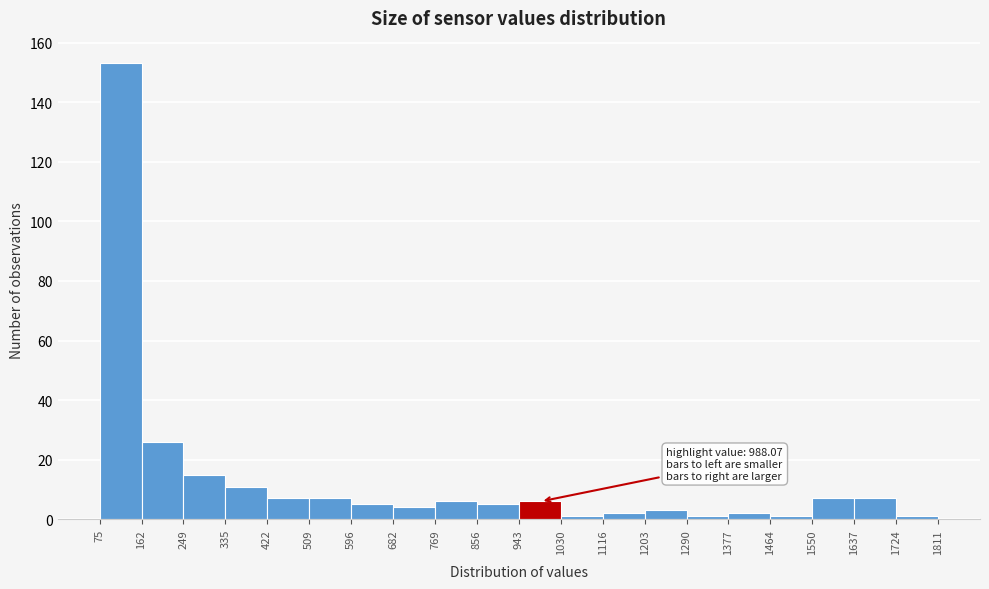

Over which range of the x-axis is the bar tallest?

75 to 162